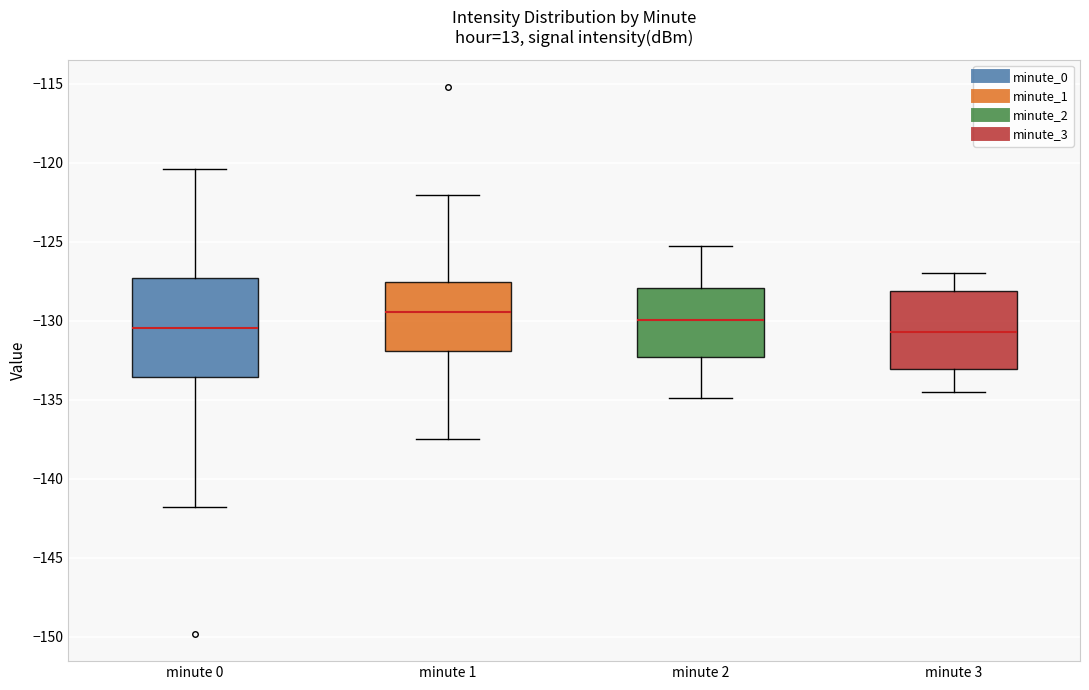

Where is the upper edge of the box for minute 2 on the y-axis? The values are not printed on the chart, so give them approximately, as read against the axis.

-128.0